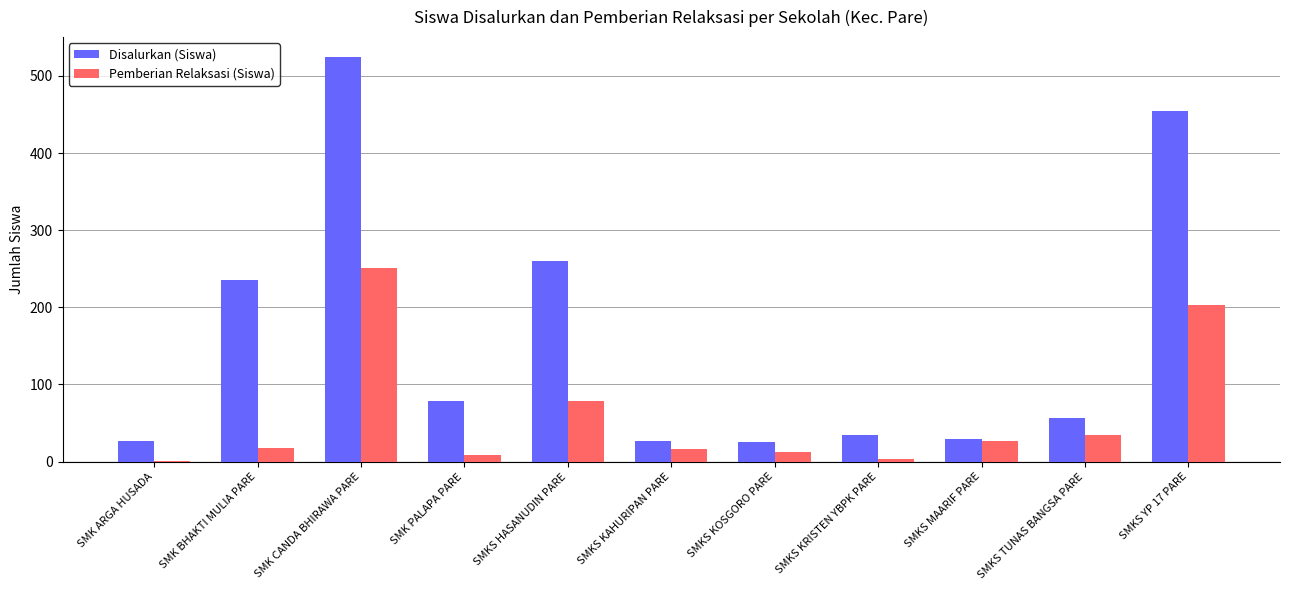

What are all the series names shown in the legend?

Disalurkan (Siswa), Pemberian Relaksasi (Siswa)